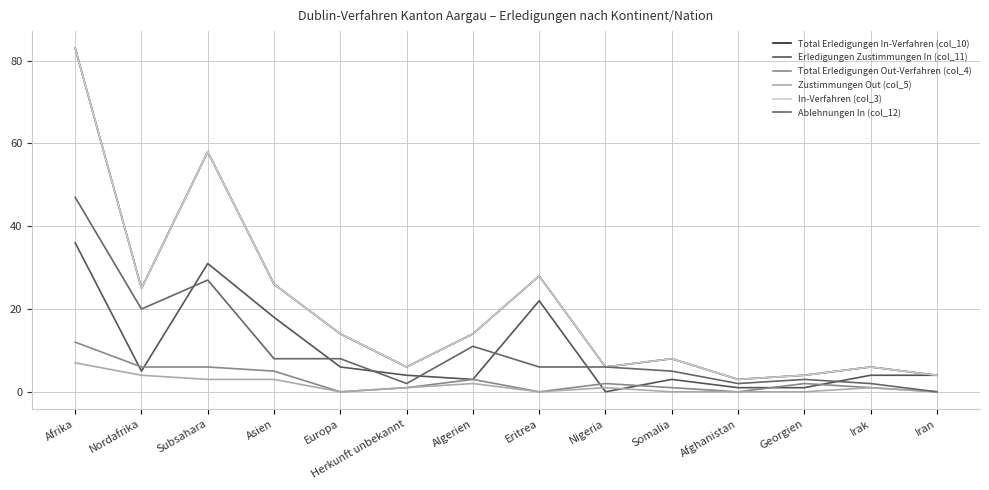

What is the value of the Total Erledigungen Out-Verfahren (col_4) point at the 9th from the left?

2